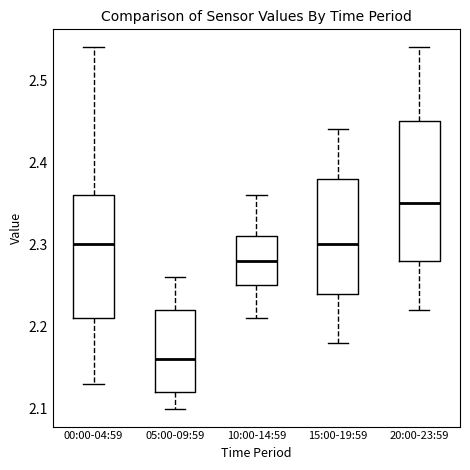

Reading left to right, transcribe this box plot: for each box, give where its median line is, the range the box spans, and where its two whiskers end, as read against the y-axis. The values are not printed on the chart, so give them approximately, as read against the axis.

00:00-04:59: median 2.30, box 2.21 to 2.36, whiskers 2.13 to 2.54
05:00-09:59: median 2.16, box 2.12 to 2.22, whiskers 2.10 to 2.26
10:00-14:59: median 2.28, box 2.25 to 2.31, whiskers 2.21 to 2.36
15:00-19:59: median 2.30, box 2.24 to 2.38, whiskers 2.18 to 2.44
20:00-23:59: median 2.35, box 2.28 to 2.45, whiskers 2.22 to 2.54